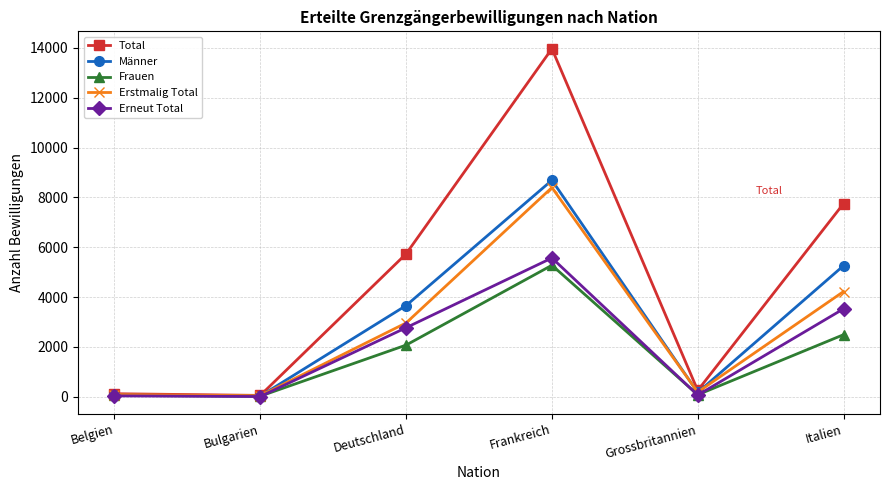

True or false: Total has more than 1 points higher than both neighbors.

False